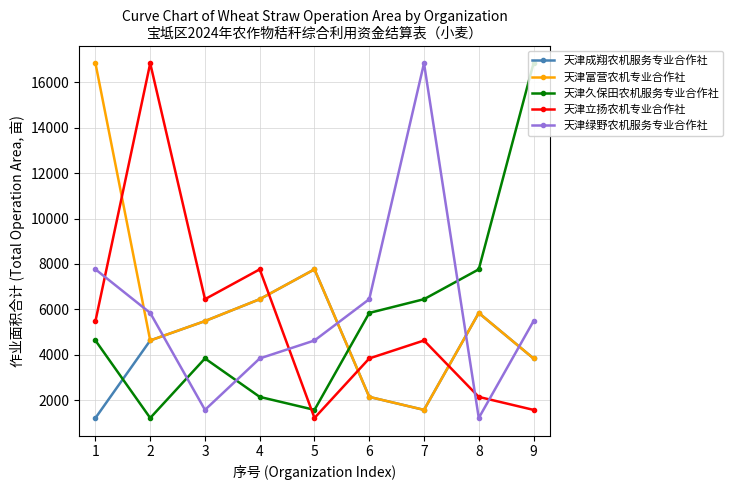

At which category does 天津富营农机专业合作社 reach its first local peak?

5